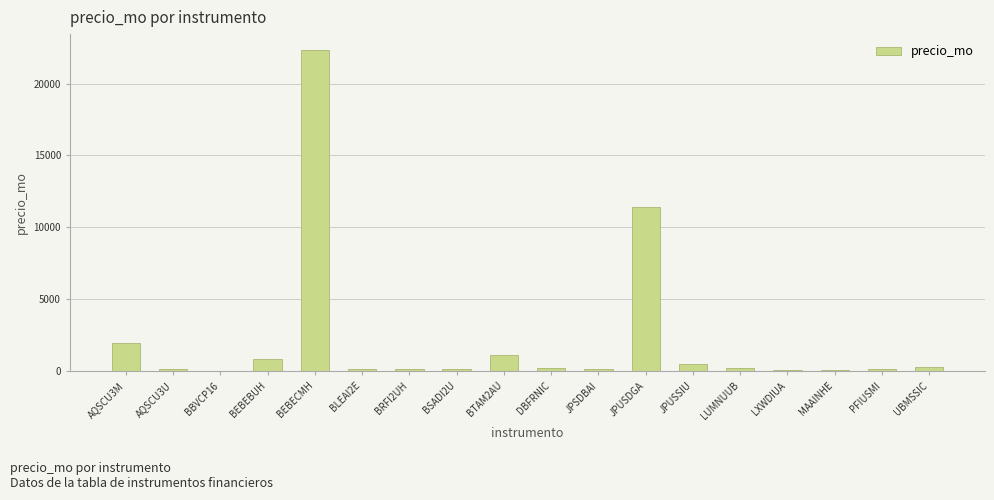

What is the greatest value displayed?

22318.2